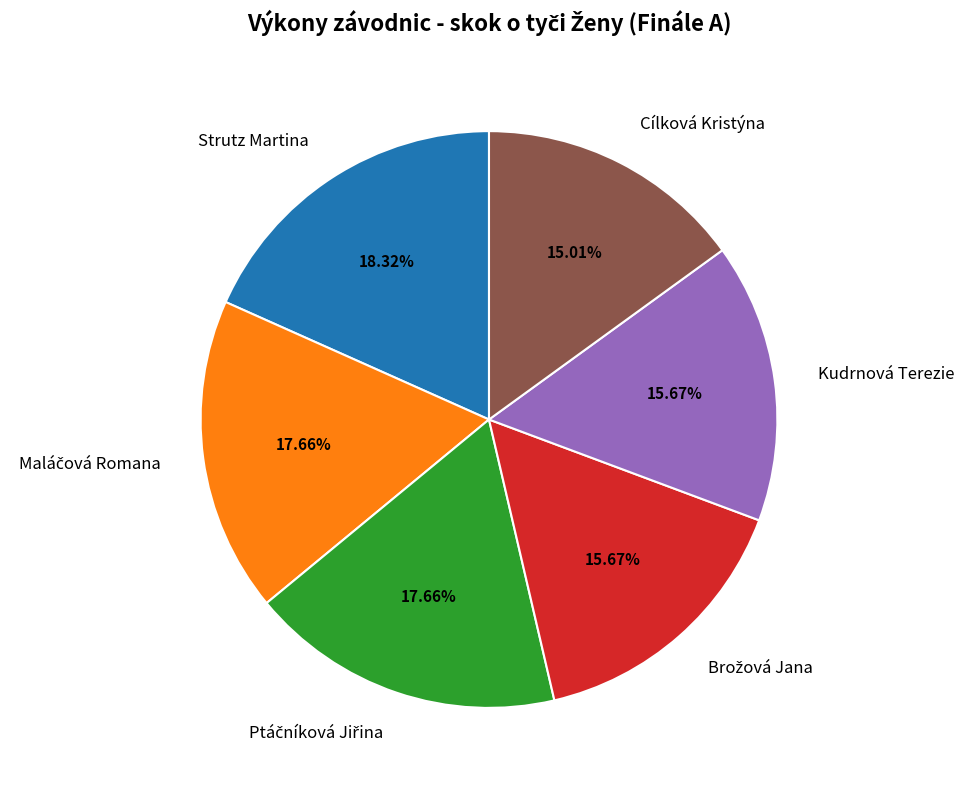

How much of the chart is everything except Cílková Kristýna?

85.0%